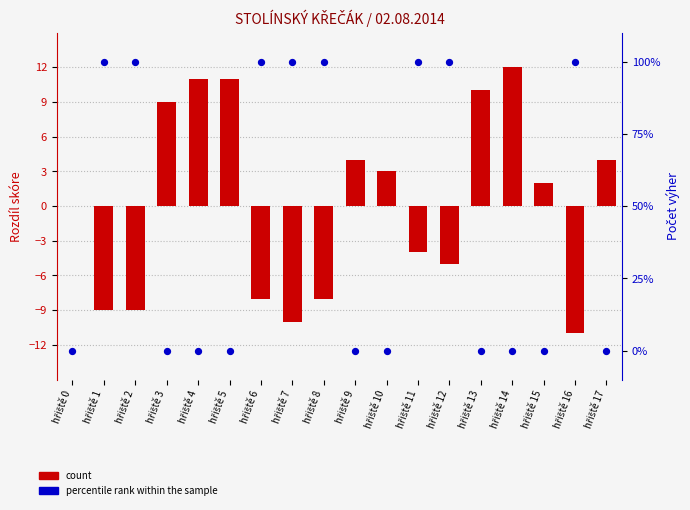

What are all the series names shown in the legend?

count, percentile rank within the sample